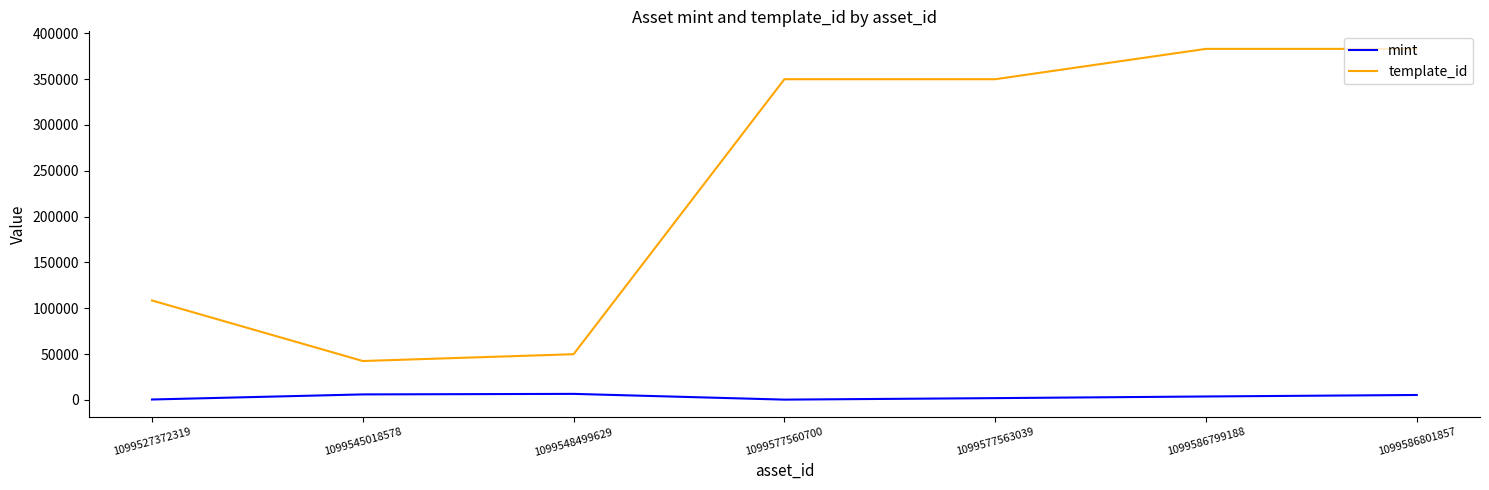

What is the difference between the maximum and minimum values in the template_id series?

340651